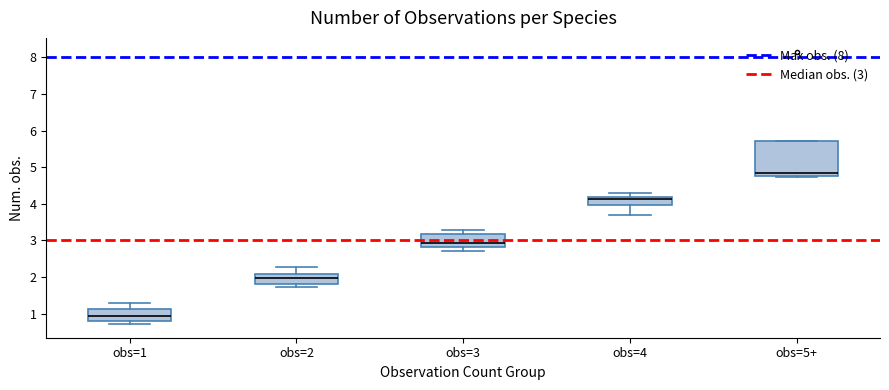

Which box is the tallest, from its lower edge to its upper edge?

obs=5+